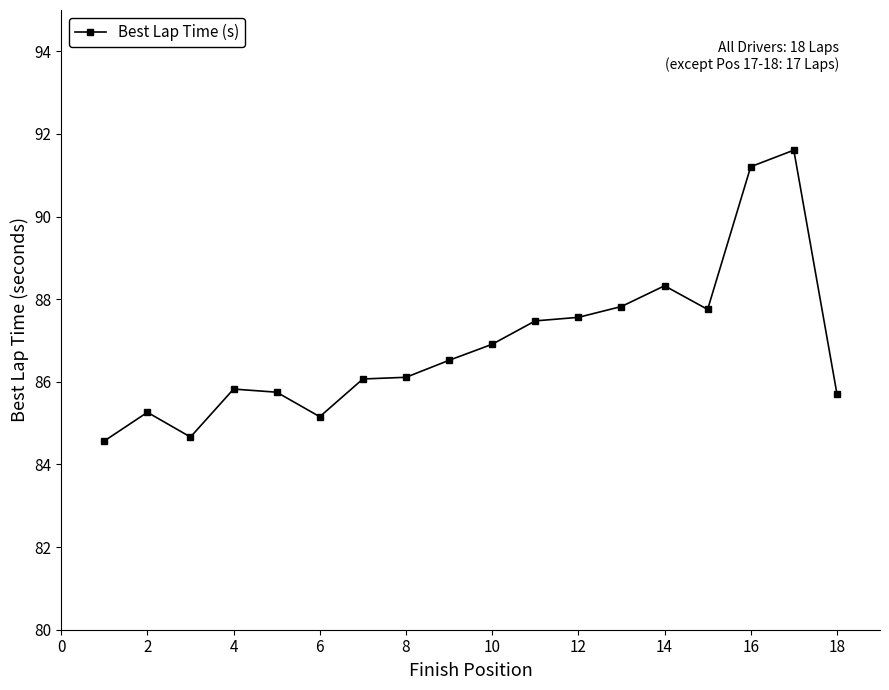

What is the maximum value shown in the chart?

91.6